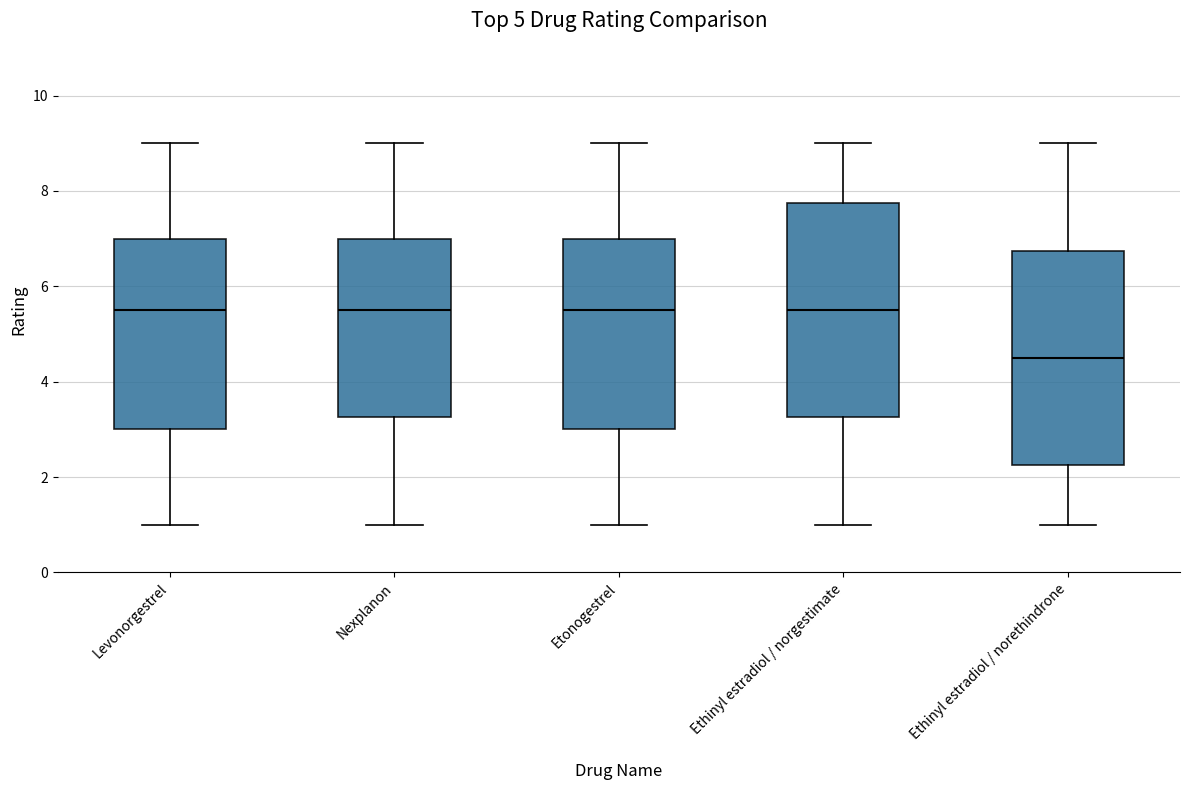

Which box has the lowest median line?

Ethinyl estradiol / norethindrone